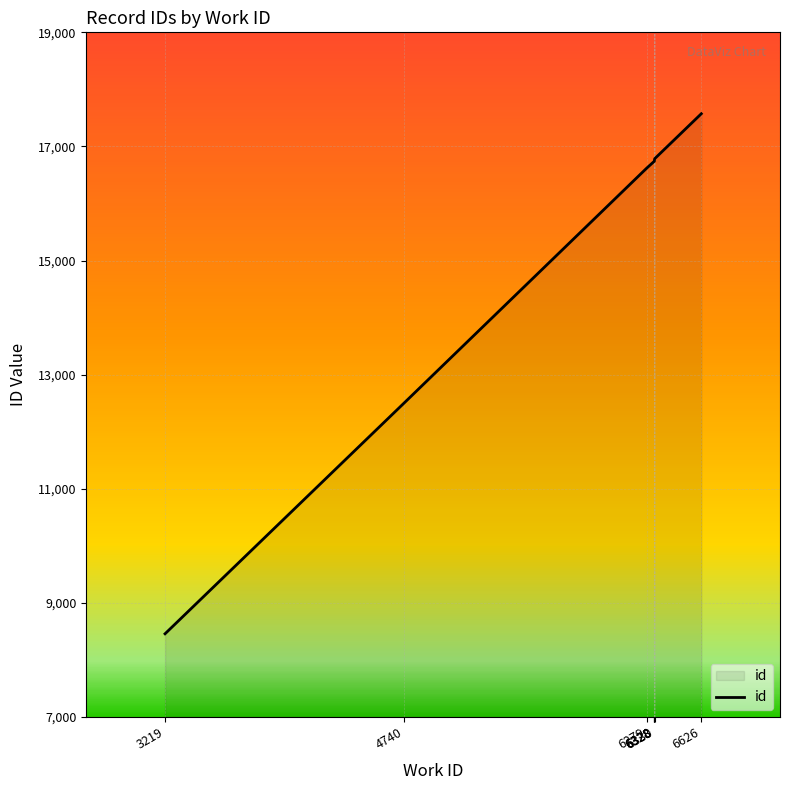

Reading left to right, transcribe all the data shown in this chart.

8457	12508	16619	16742	16744	16755	16785	17573